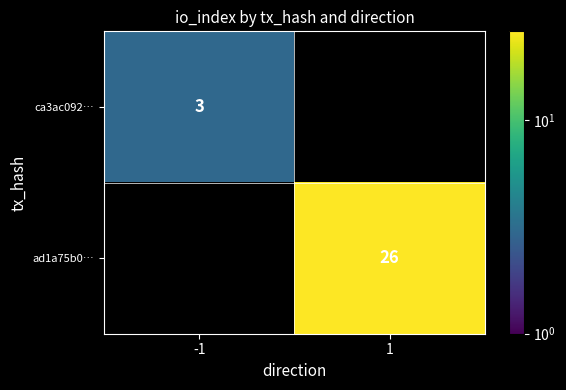

What is the minimum value shown in the chart?

3.0